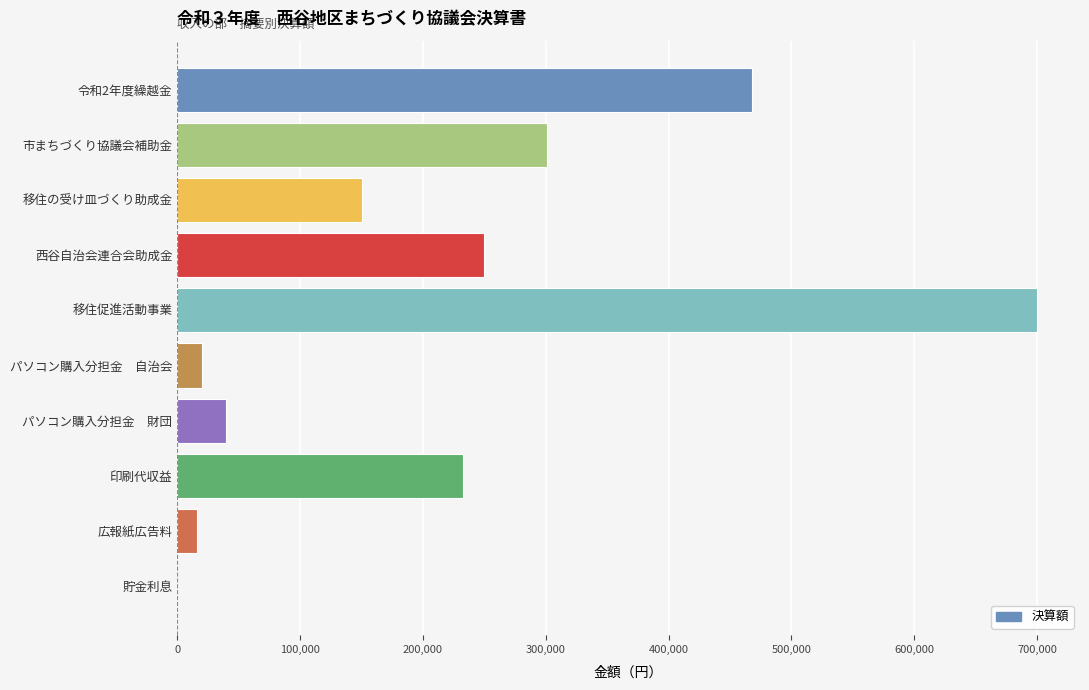

Approximately how many times larger is the value at 令和2年度繰越金 compared to 移住の受け皿づくり助成金?

3.1